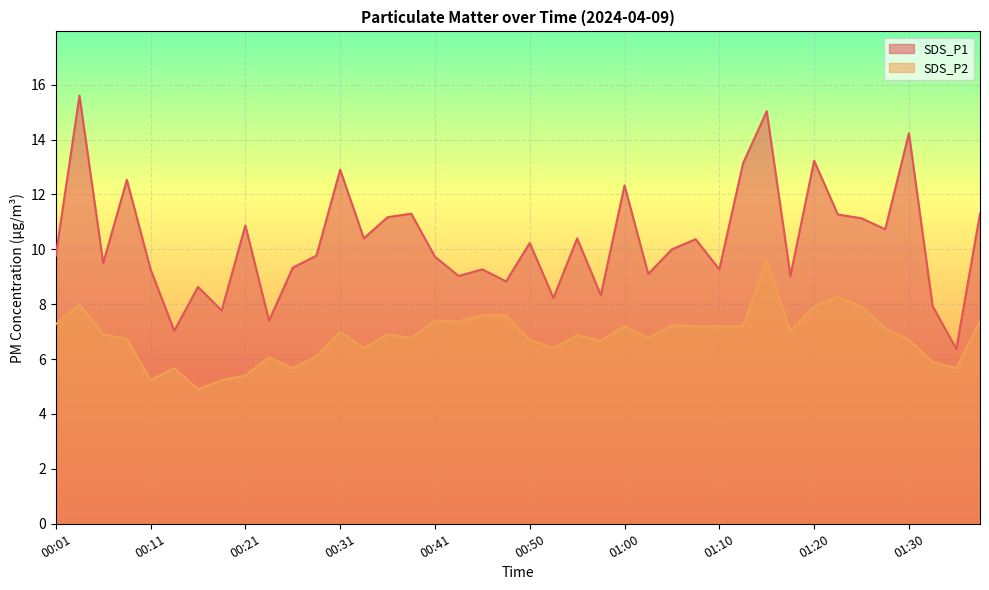

List the labels in order of SDS_P1 value, smallest first.

01:35, 00:13, 00:23, 00:18, 01:32, 00:53, 00:58, 00:16, 00:48, 00:43, 01:17, 01:03, 00:11, 00:46, 01:10, 00:26, 00:06, 00:41, 00:01, 00:28, 01:05, 00:50, 01:08, 00:33, 00:55, 01:27, 00:21, 01:25, 00:36, 01:22, 00:38, 01:37, 01:00, 00:08, 00:31, 01:13, 01:20, 01:30, 01:15, 00:04